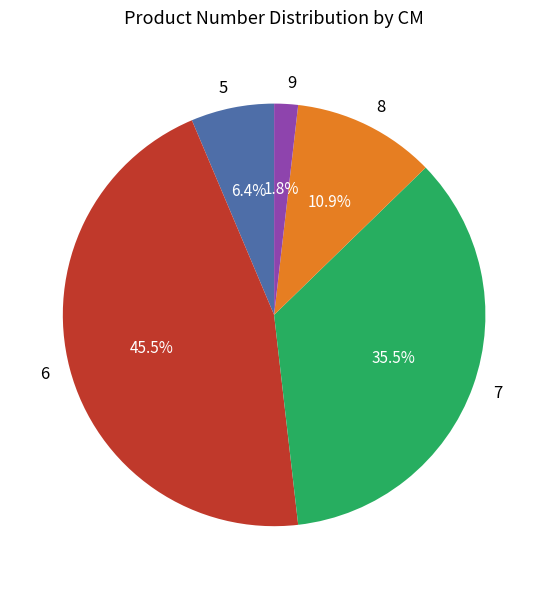

Do 6 and 8 together represent more than half of the pie?

Yes